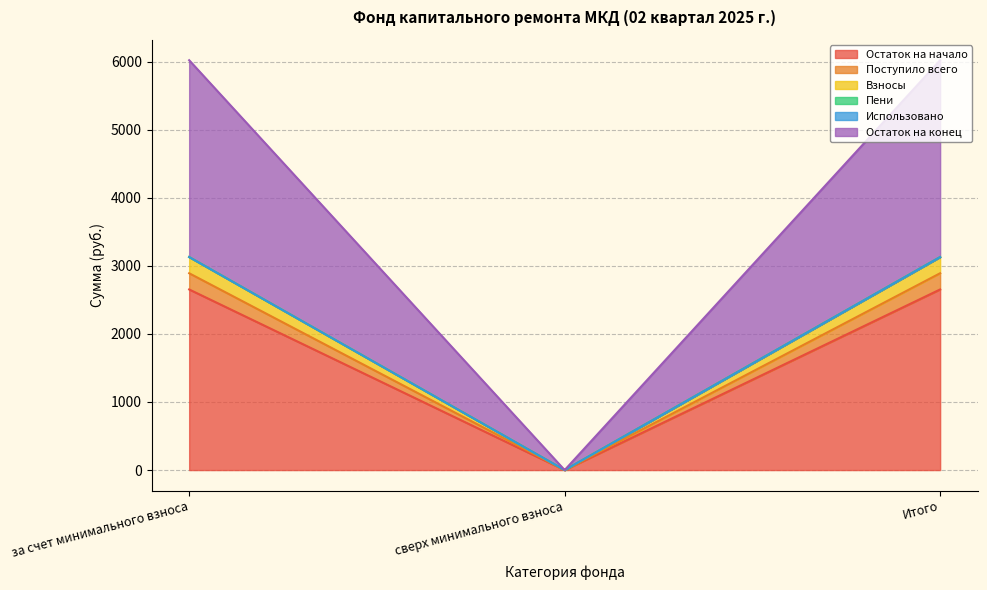

What is the label of the 2nd point from the right?

сверх минимального взноса